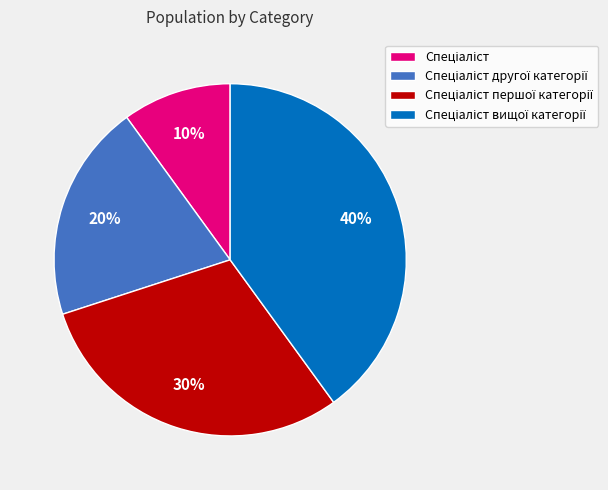

To the nearest percent, what is the difference between the largest and smallest slice percentages?

30%